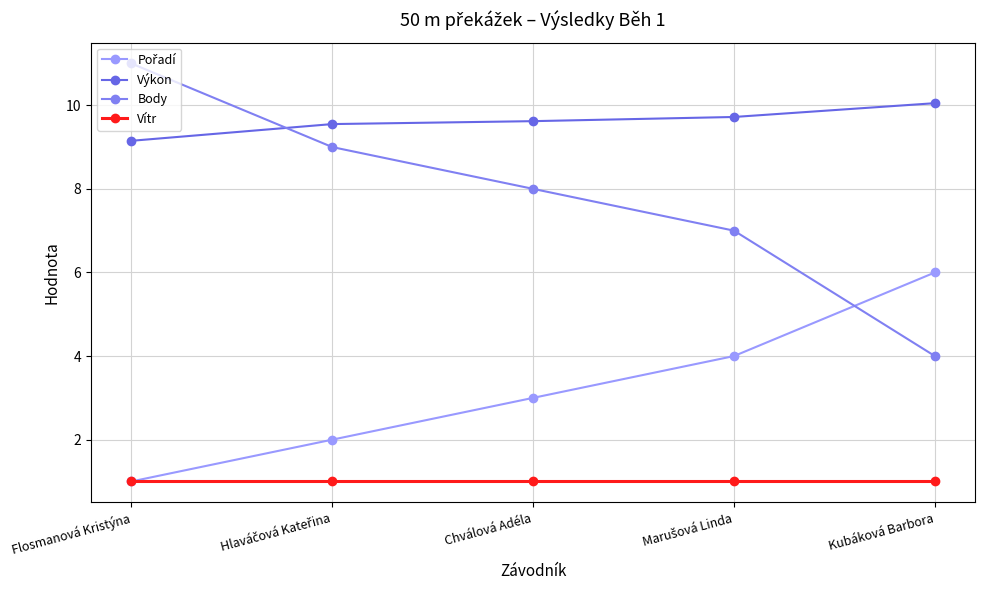

List the series in order of their peak value, lowest first.

Vítr, Pořadí, Výkon, Body